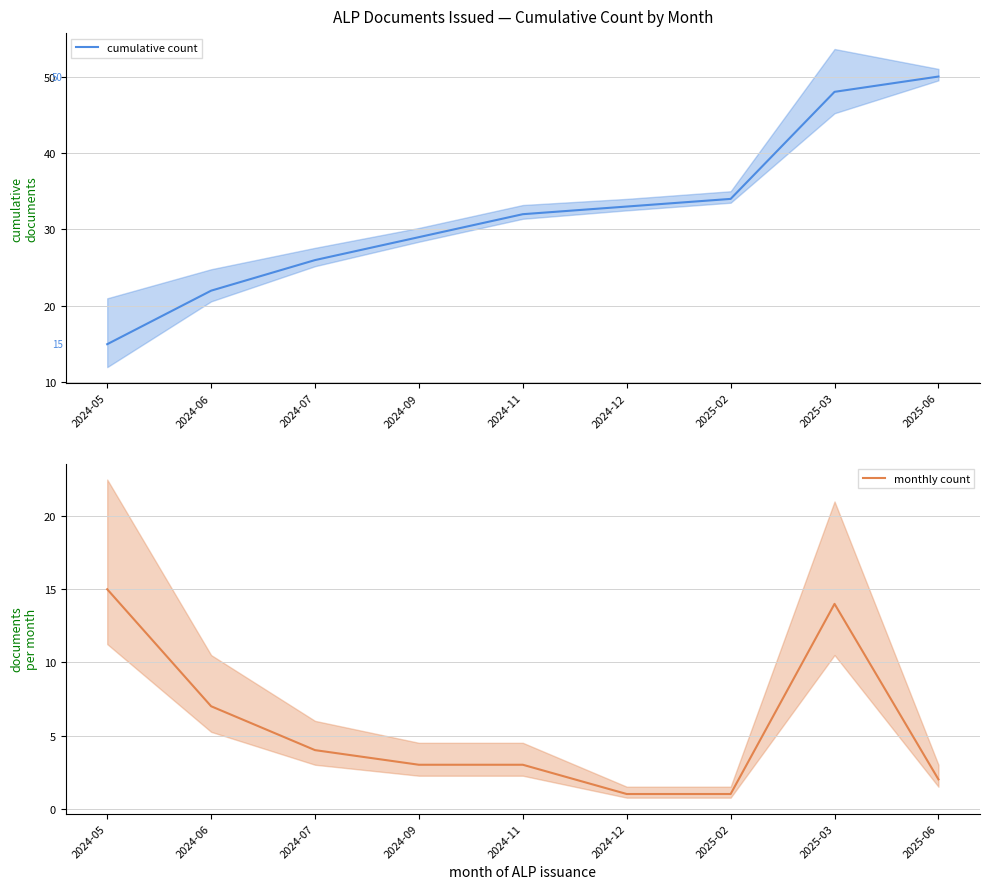

True or false: monthly count and cumulative count intersect in this chart.

False